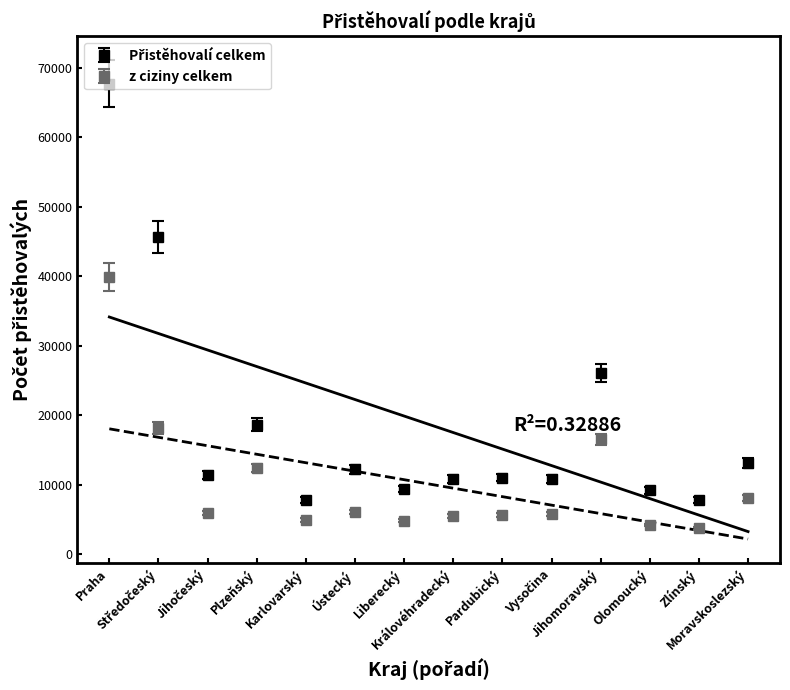

Rank the series by their average value, from lowest to highest.

z ciziny celkem, Přistěhovalí celkem